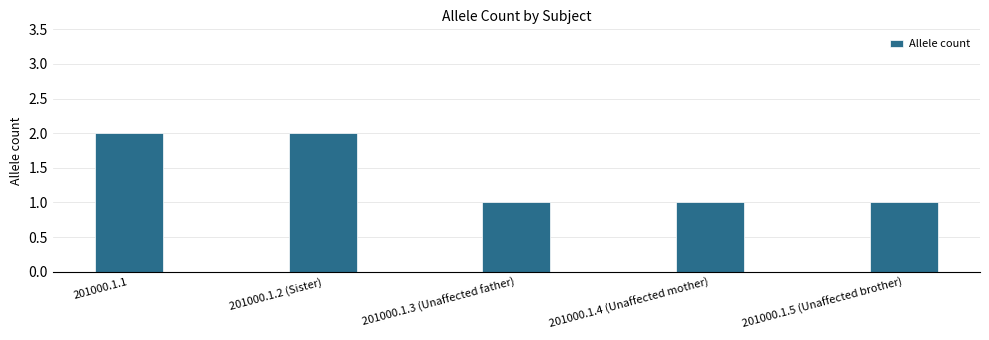

What is the label of the 4th bar from the right?

201000.1.2 (Sister)